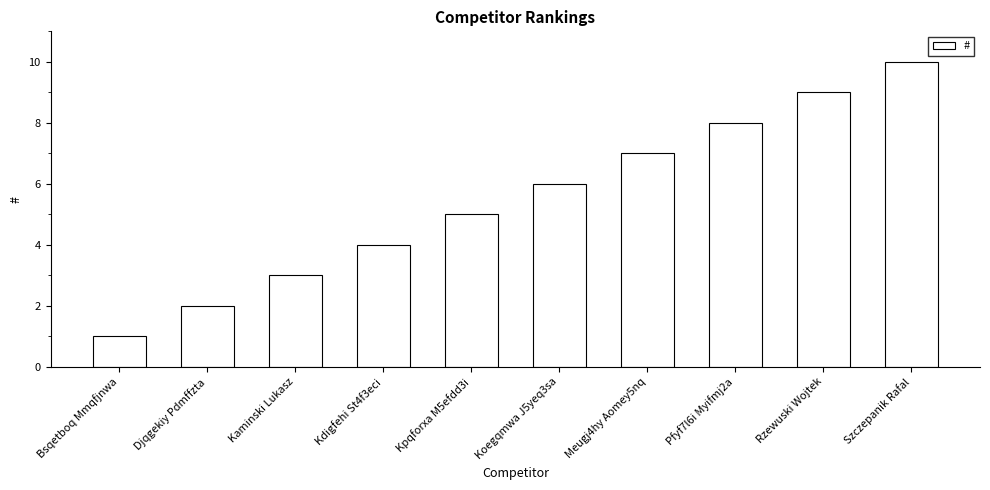

Rank the categories by value from lowest to highest.

Bsqetboq Mmqfjnwa, Djqgekiy Pdmffzta, Kaminski Lukasz, Kdigfehi St4f3eci, Kpqforxa M5efdd3i, Koegqmwa J5yeq3sa, Meugj4hy Aomey5nq, Pfyf7l6i Myifmj2a, Rzewuski Wojtek, Szczepanik Rafal